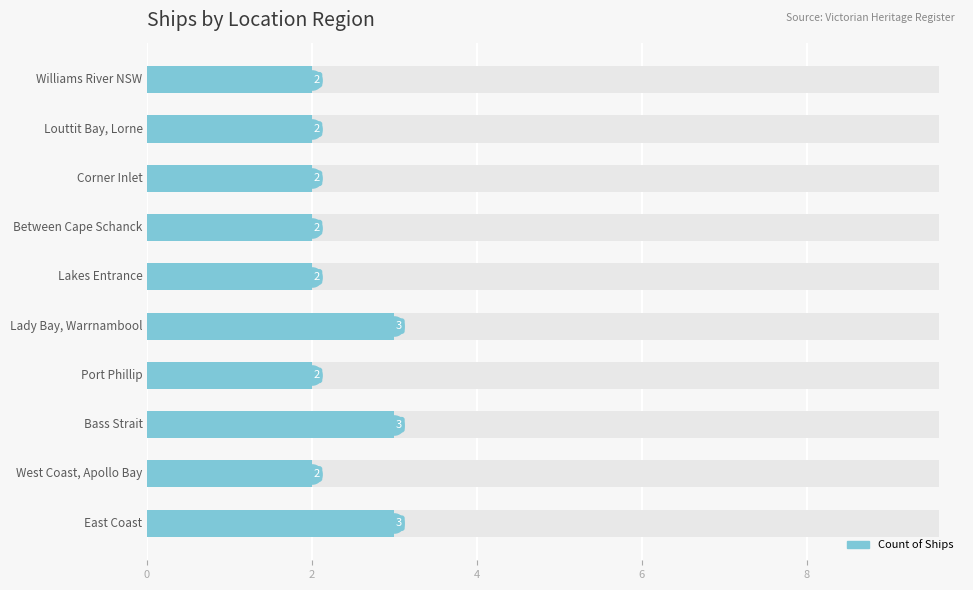

Between 7 and 2, which is larger?

7